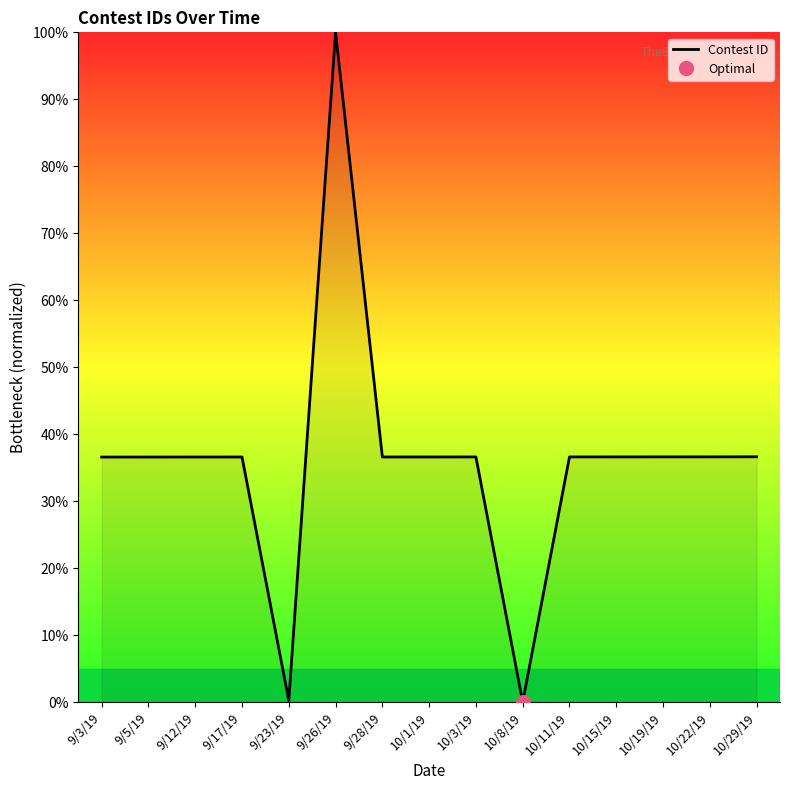

At which category does the data reach its first local peak?

9/17/19